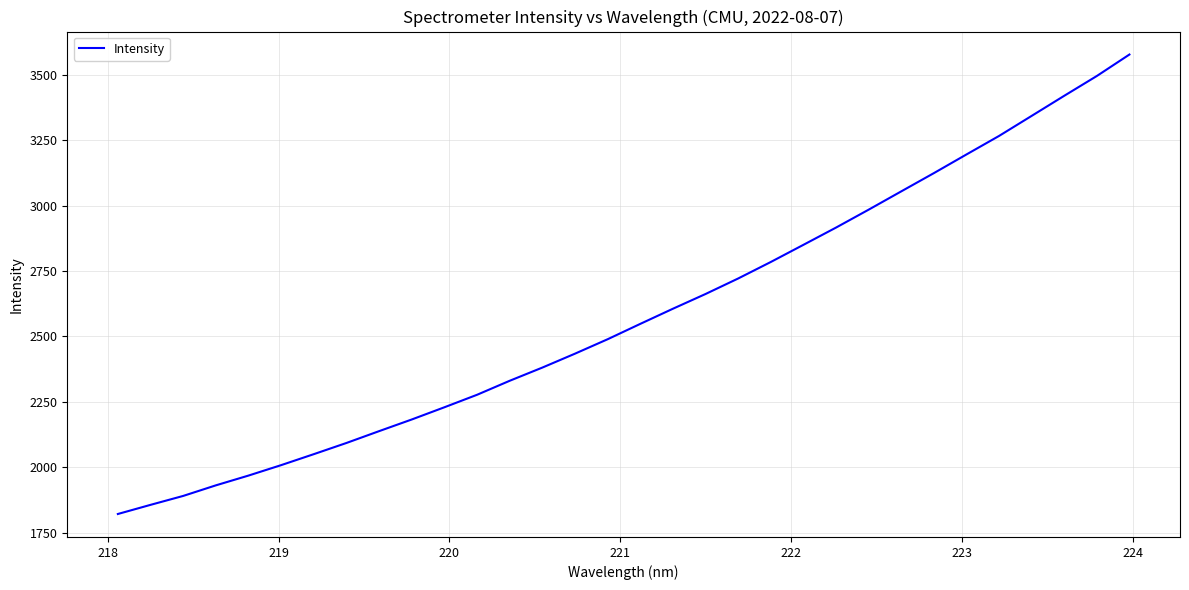

What is the smallest value displayed?

1822.3